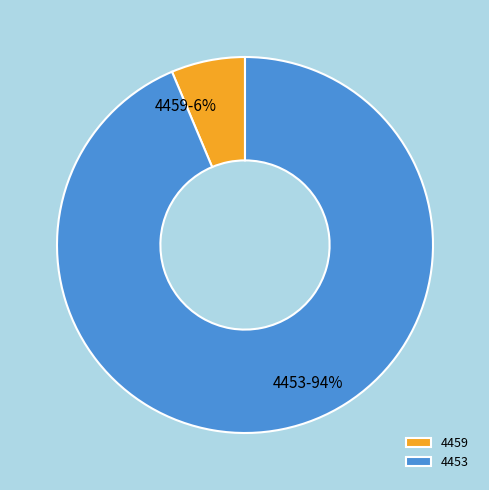

Which has a higher value, 4459 or 4453?

4453